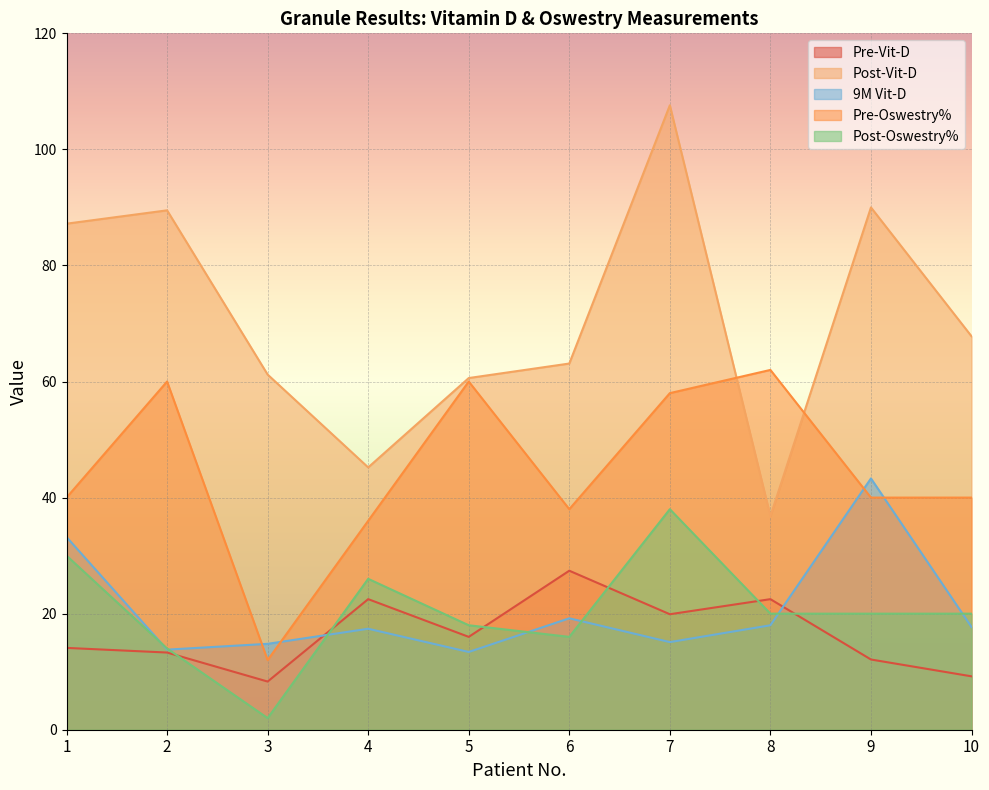

Reading left to right, transcribe all the data shown in this chart.

Pre-Vit-D: 14.1	13.3	8.3	22.5	16.0	27.4	19.9	22.5	12.1	9.2
Post-Vit-D: 87.2	89.5	61.2	45.2	60.6	63.1	107.6	36.8	90.0	67.8
9M Vit-D: 33.2	13.8	14.8	17.4	13.4	19.2	15.1	18.0	43.3	17.7
Pre-Oswestry%: 40.0	60.0	12.0	36.0	60.0	38.0	58.0	62.0	40.0	40.0
Post-Oswestry%: 30.0	14.0	2.0	26.0	18.0	16.0	38.0	20.0	20.0	20.0